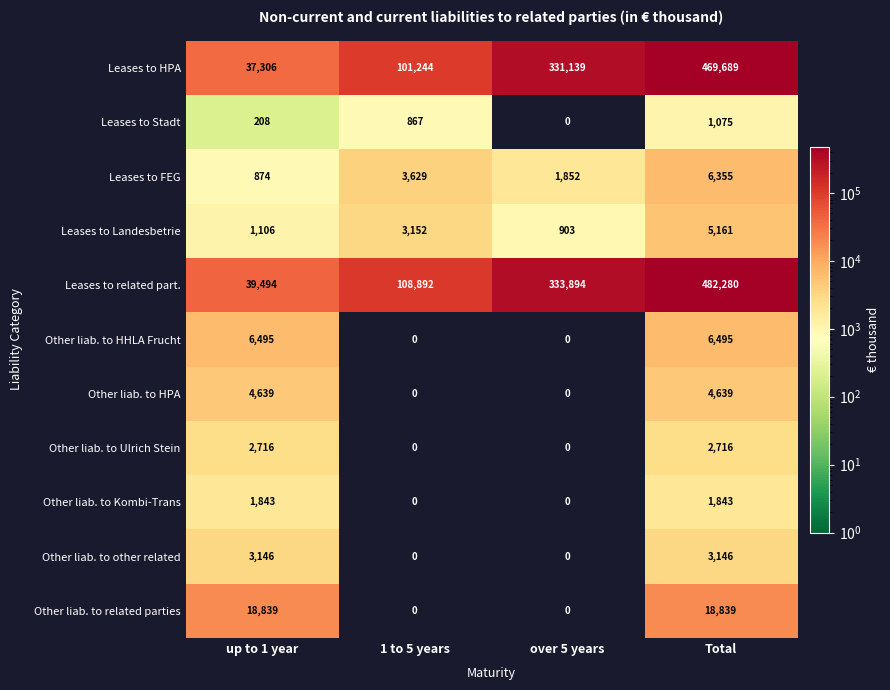

Which label corresponds to the largest value in the chart?

Total